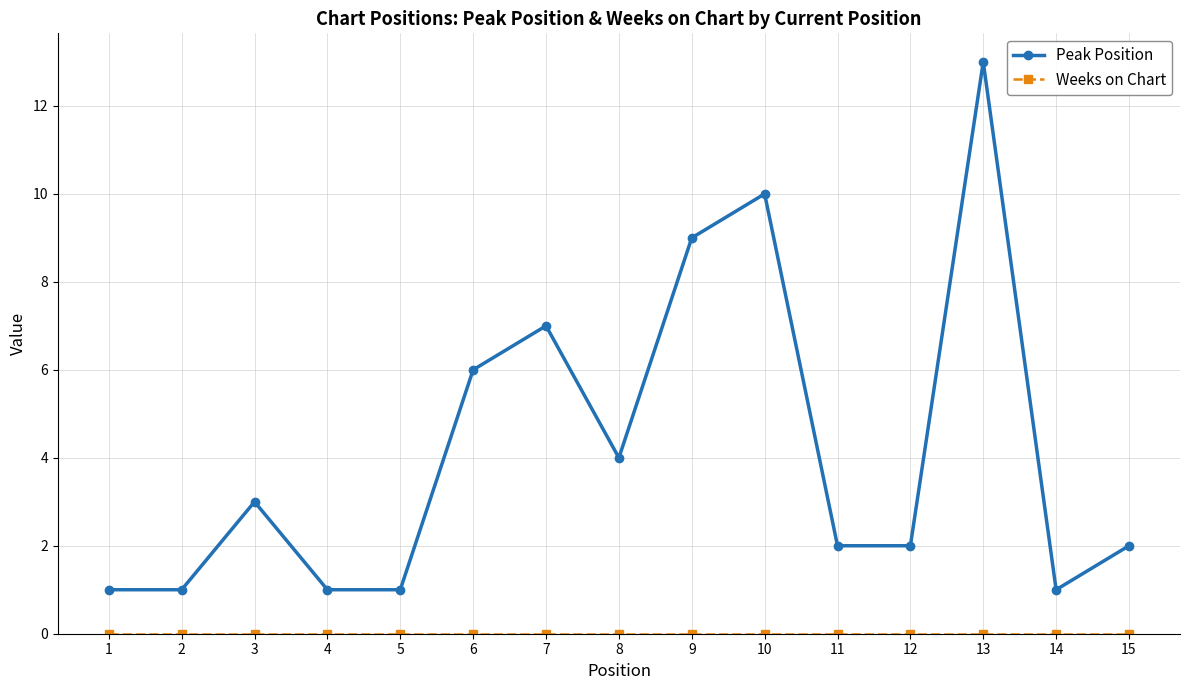

How many lines are shown in the chart?

2